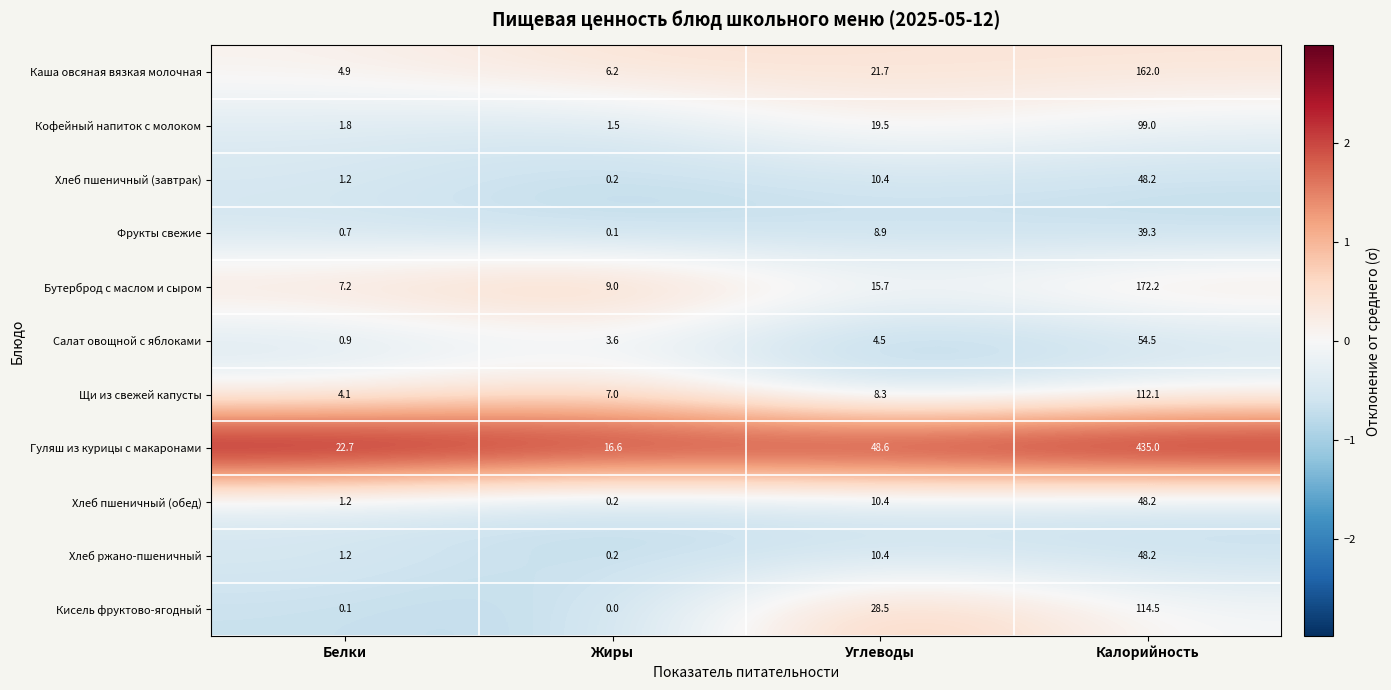

At which category is the sum across all series the highest?

Калорийность